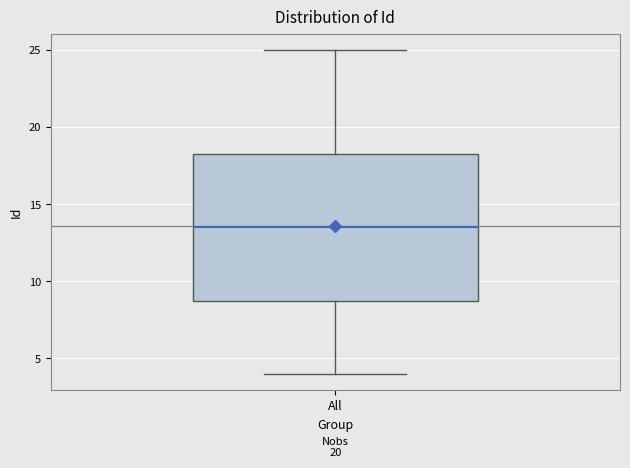

Where does the lower whisker of the box for All end on the y-axis? The values are not printed on the chart, so give them approximately, as read against the axis.

4.0